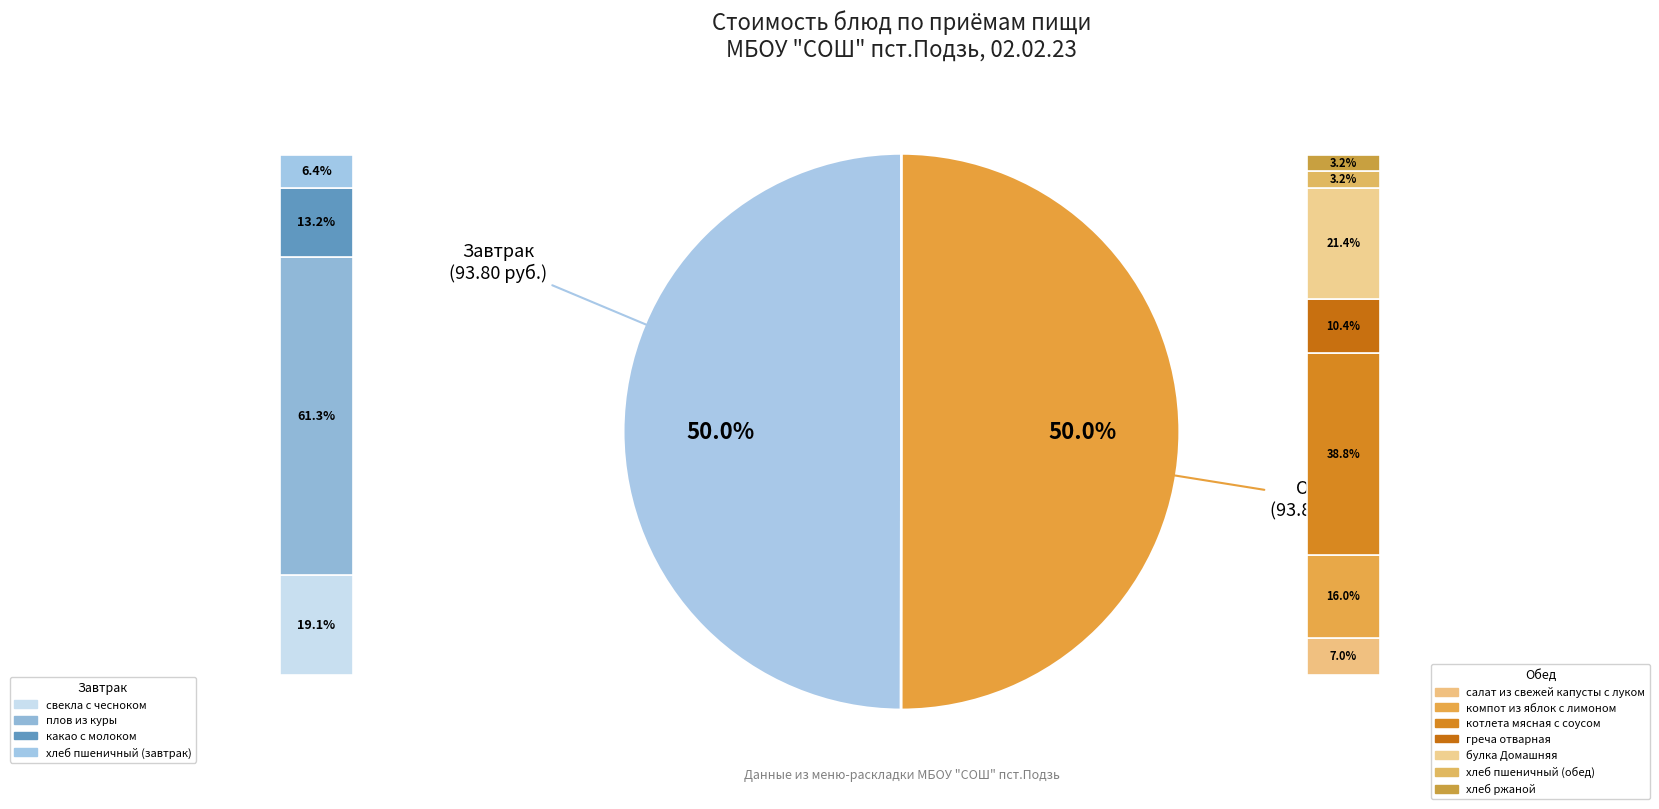

What is the total percentage of греча отварная and какао с молоком?

11.8%